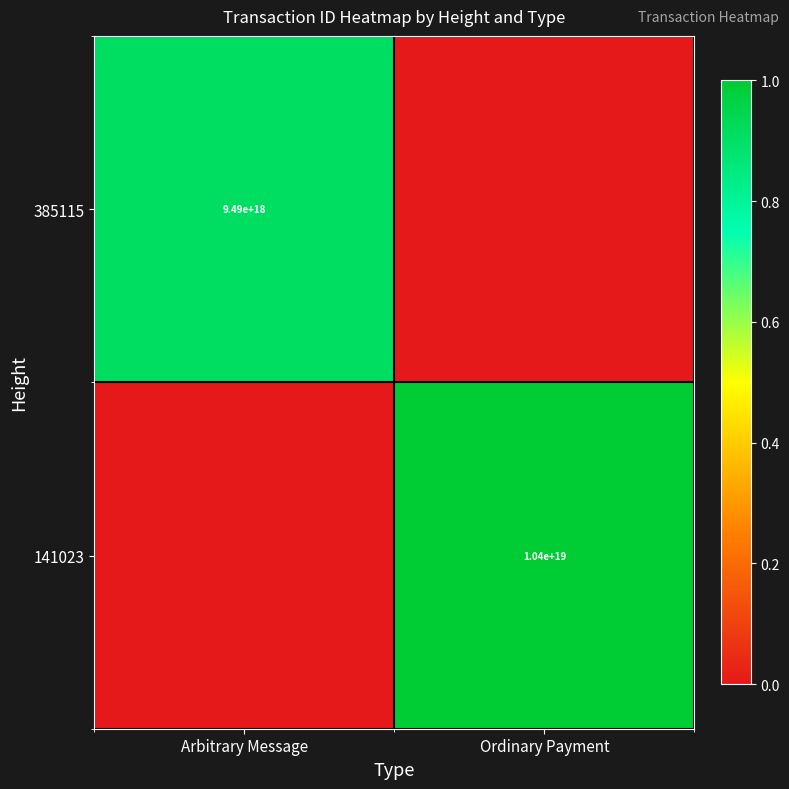

Is the value of 141023 at Ordinary Payment greater than the value of 385115 at Arbitrary Message?

Yes